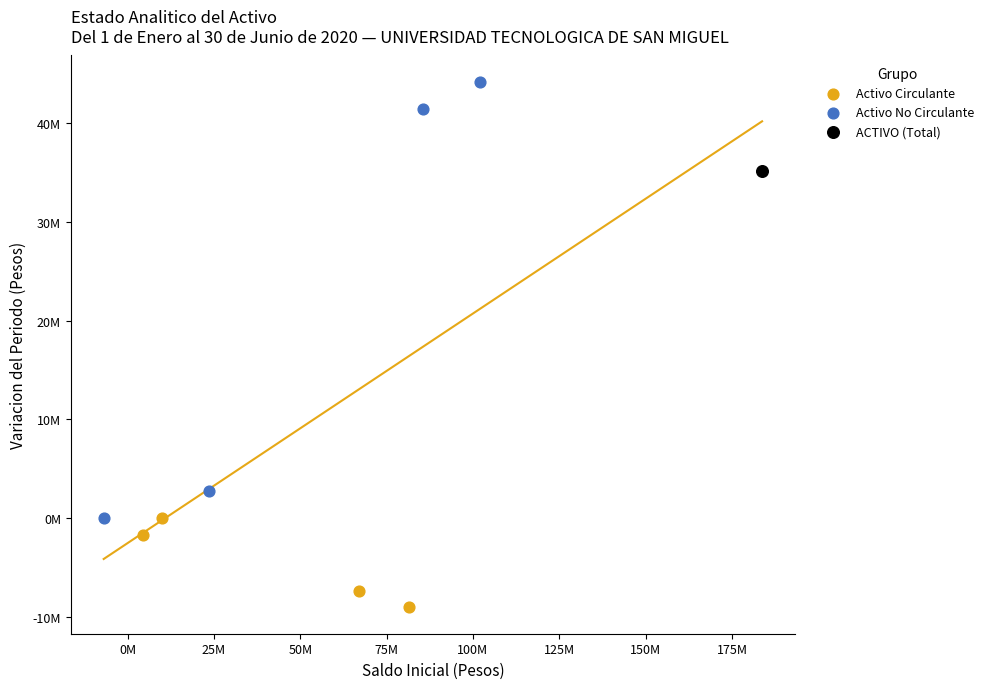

What are all the series names shown in the legend?

Activo Circulante, Activo No Circulante, ACTIVO (Total)